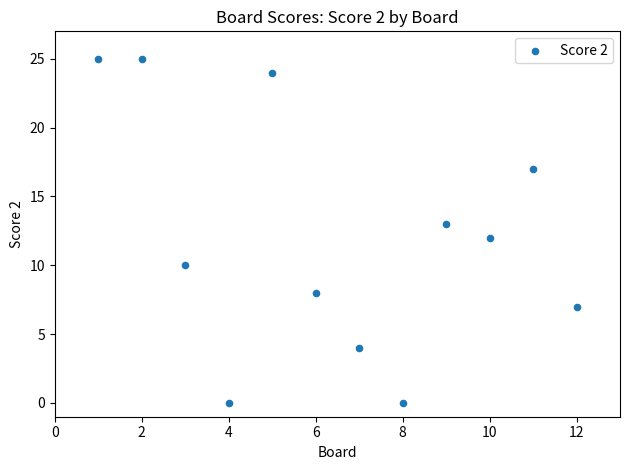

What is the average Y value?

12